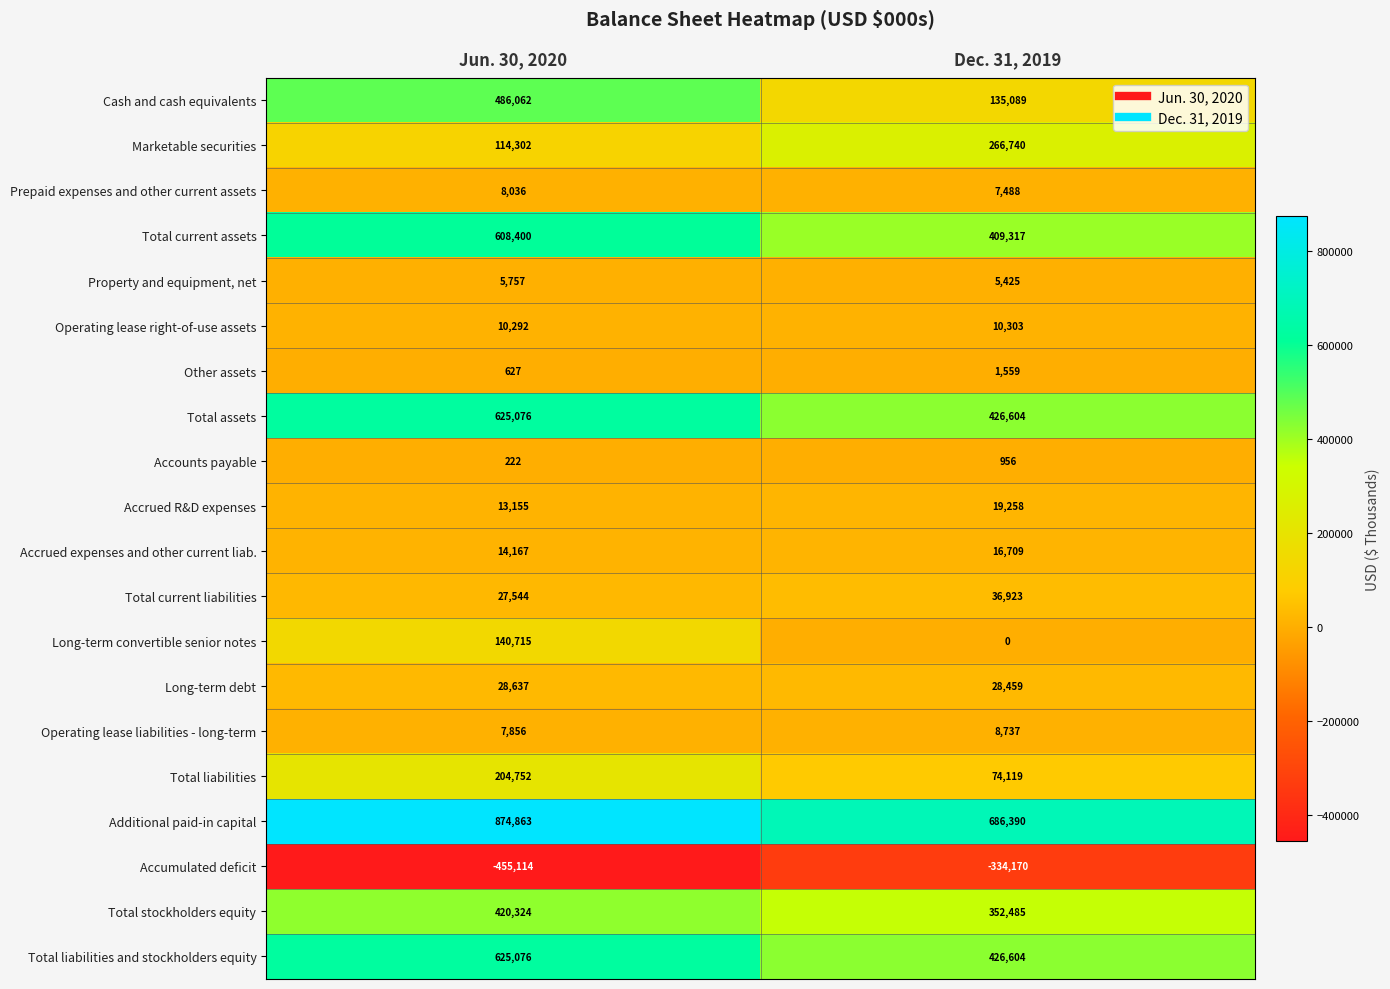

How many series are shown in this chart?

20